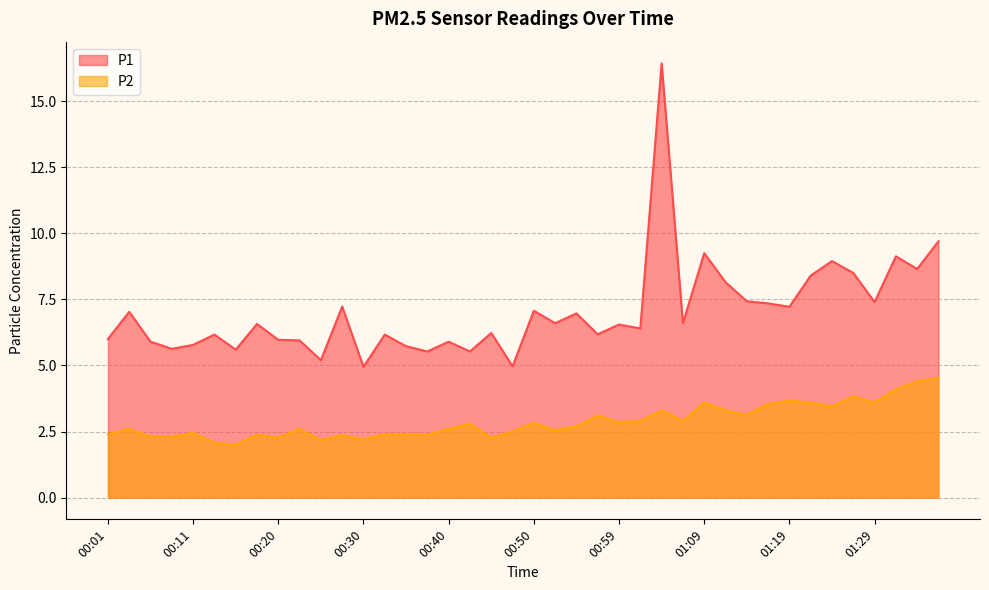

What is the highest value of the P1 series?

16.4